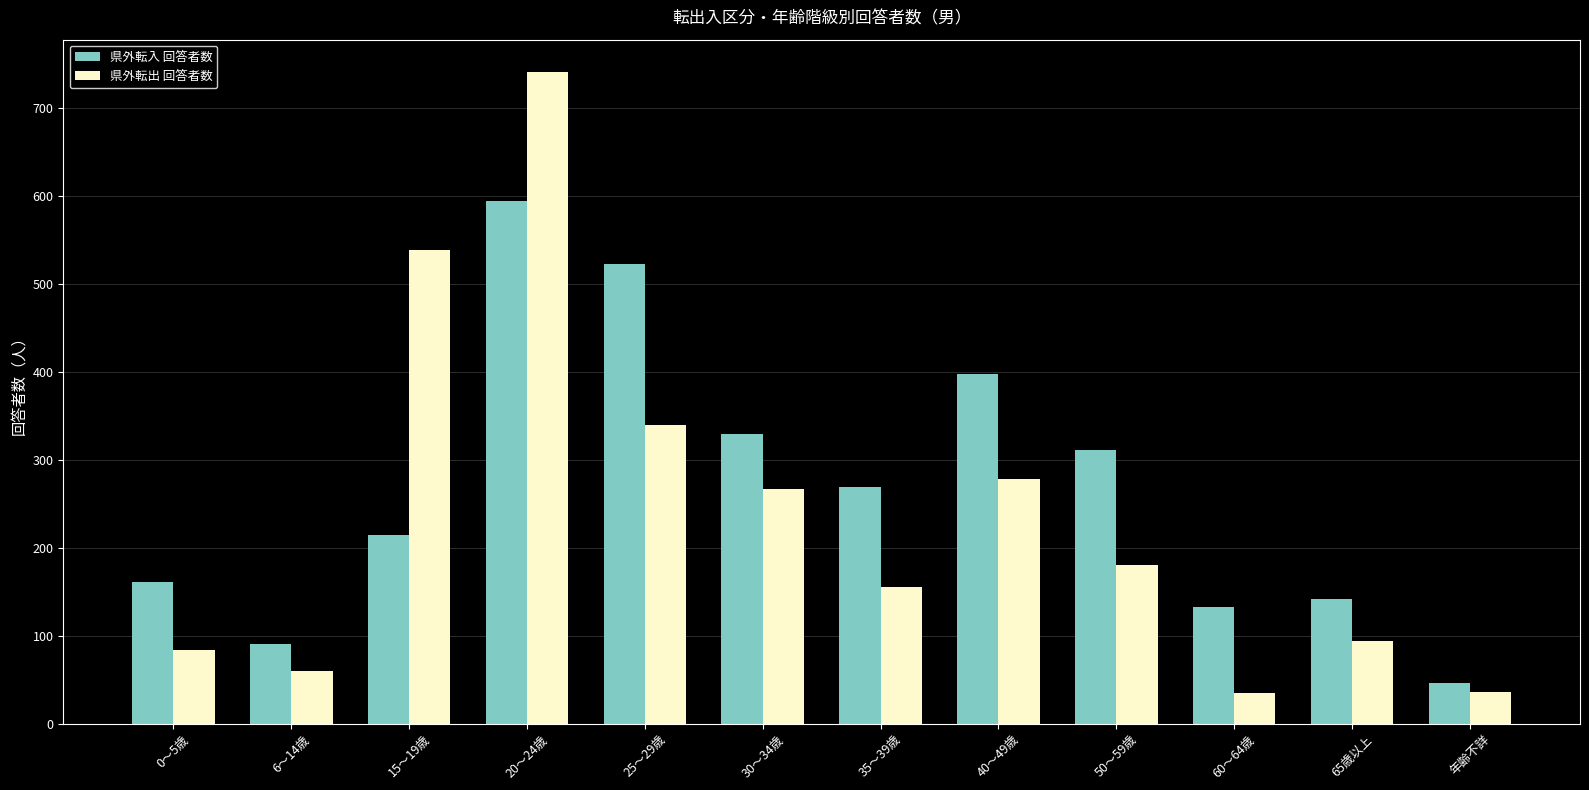

Which series has the widest spread of values?

県外転出 回答者数